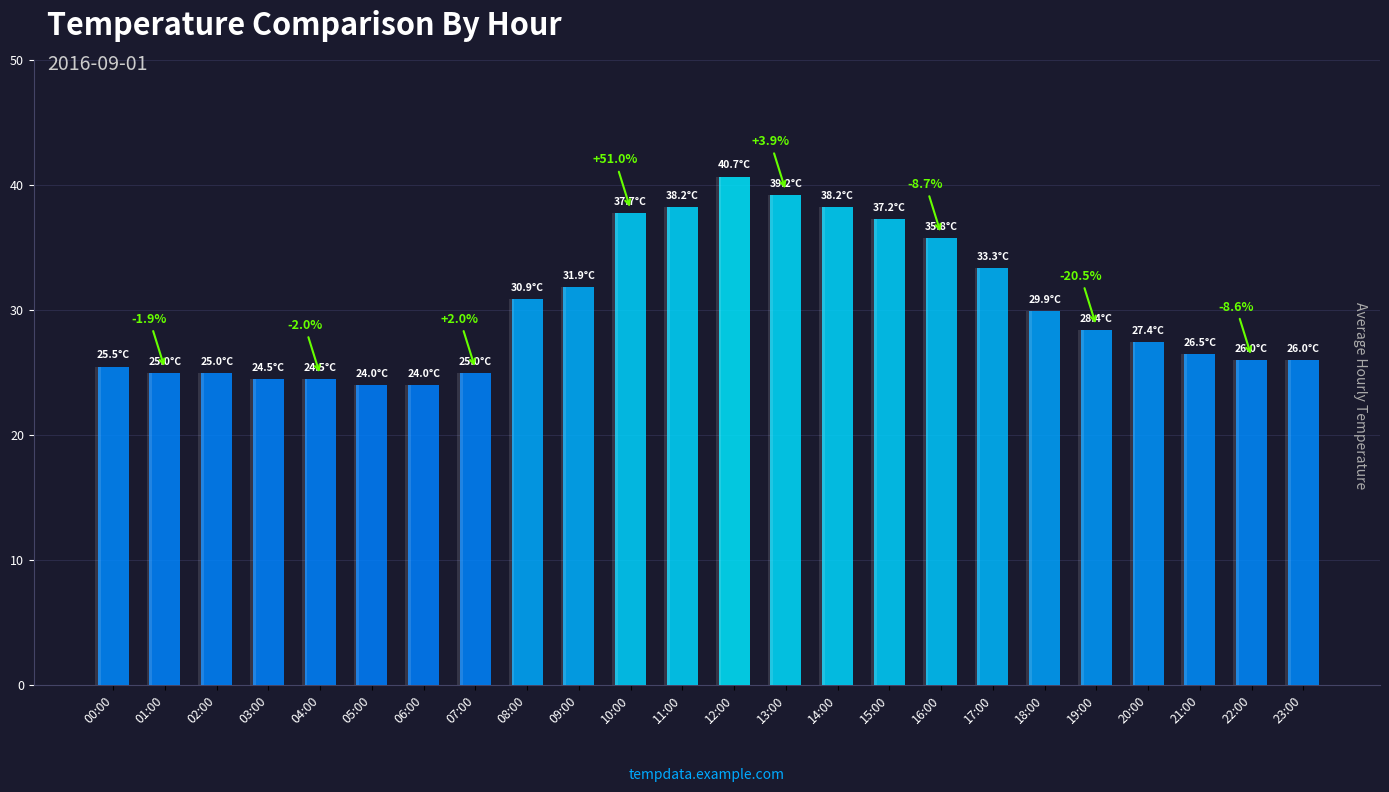

Reading right to left, transcribe all the data shown in this chart.

26.0	26.0	26.5	27.4	28.4	29.9	33.3	35.8	37.2	38.2	39.2	40.7	38.2	37.7	31.9	30.9	25.0	24.0	24.0	24.5	24.5	25.0	25.0	25.5